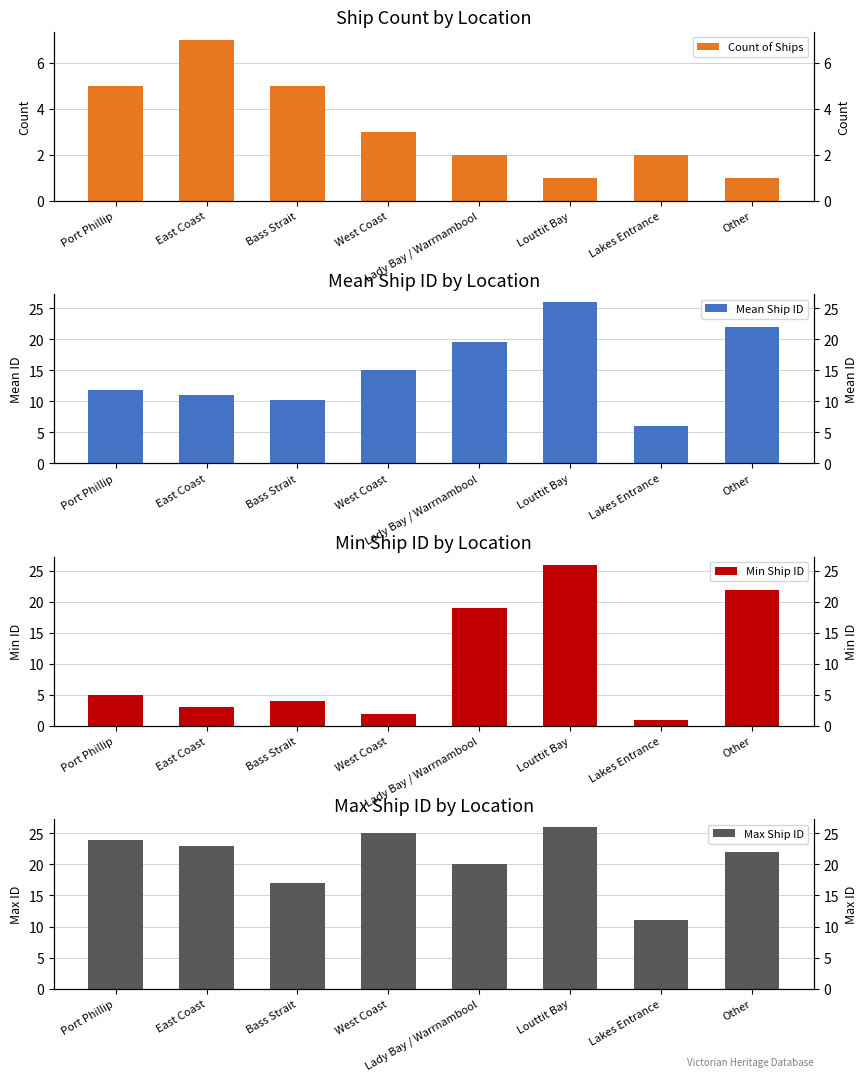

What is the value of the Mean Ship ID bar at the 4th from the left?

15.0